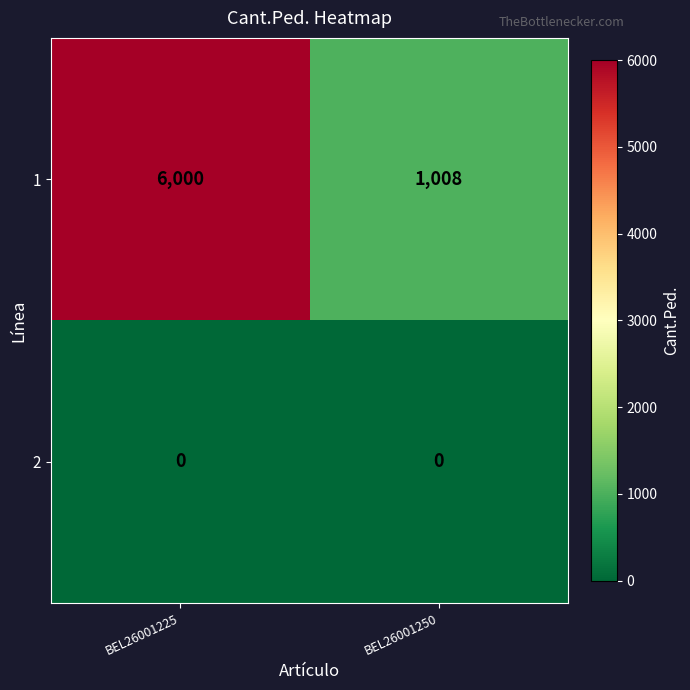

Which series has the largest total across all categories?

1